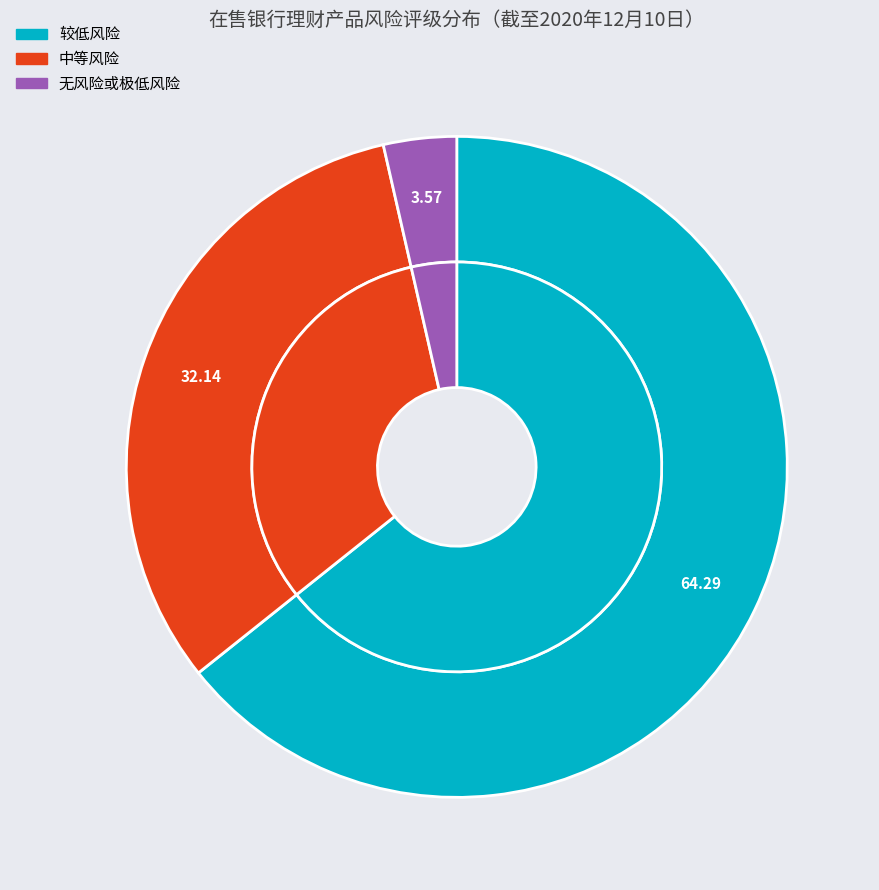

What is the smallest slice in the pie chart?

无风险或极低风险